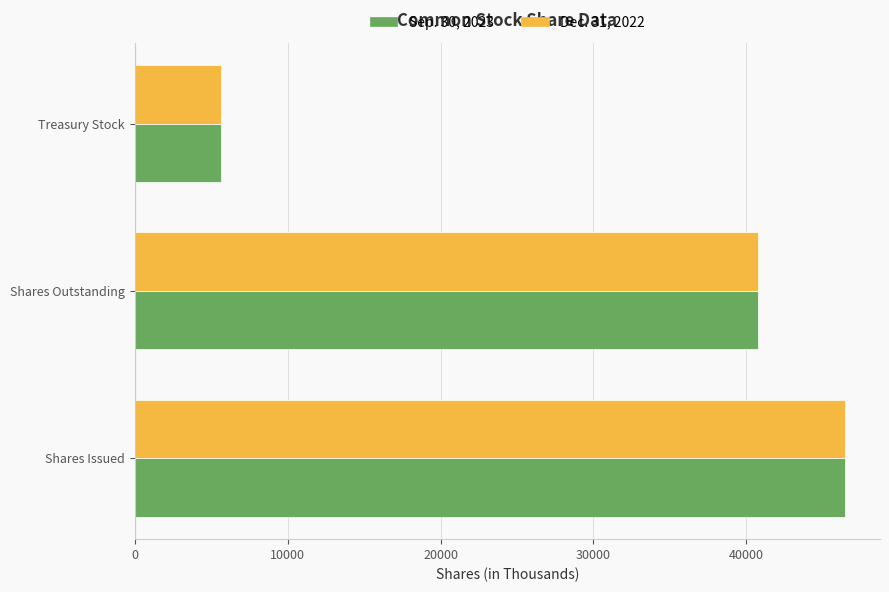

At which label is Dec. 31, 2022 closest to 26041?

Shares Outstanding